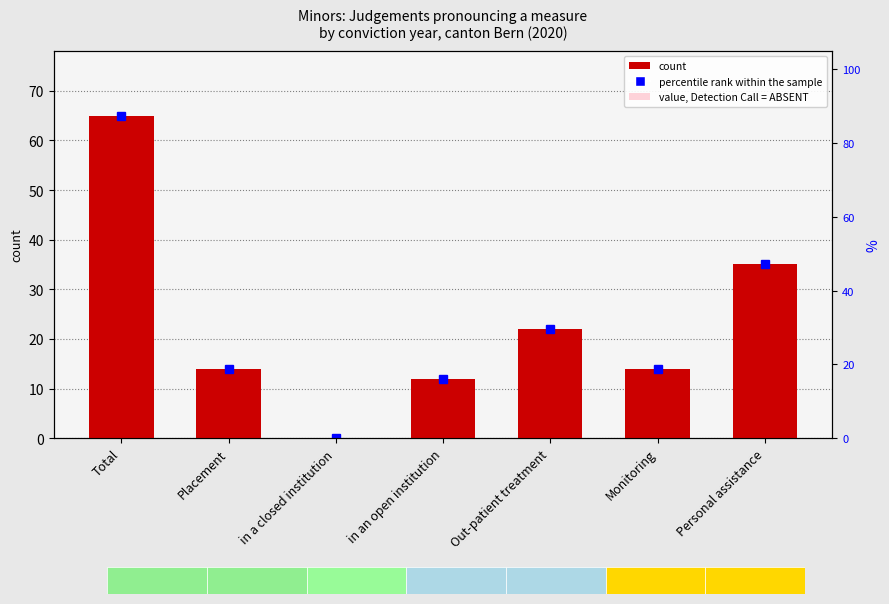

Reading left to right, transcribe all the data shown in this chart.

65	14	0	12	22	14	35